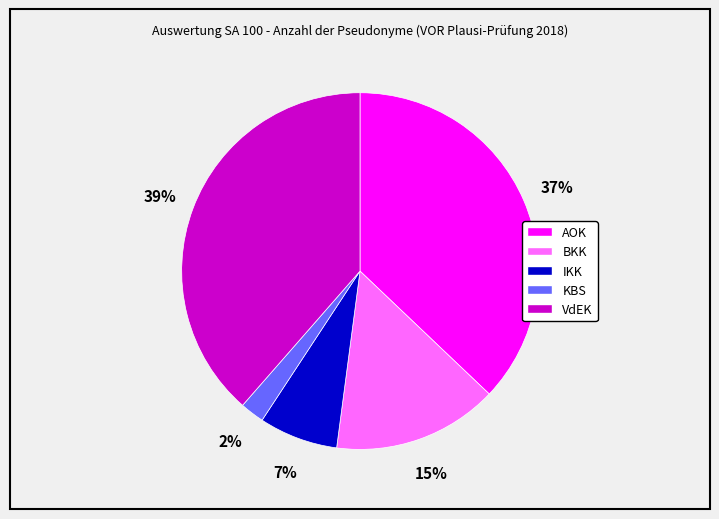

Do AOK and BKK together represent more than half of the pie?

Yes